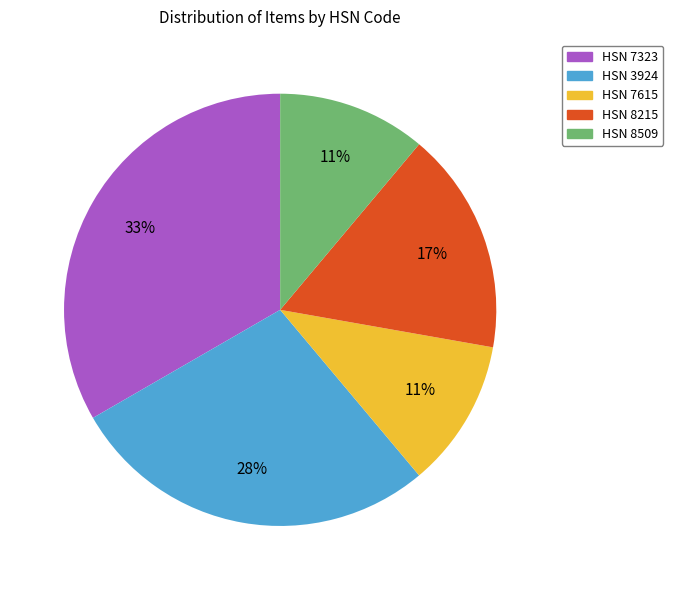

Is there a majority slice in this chart?

No